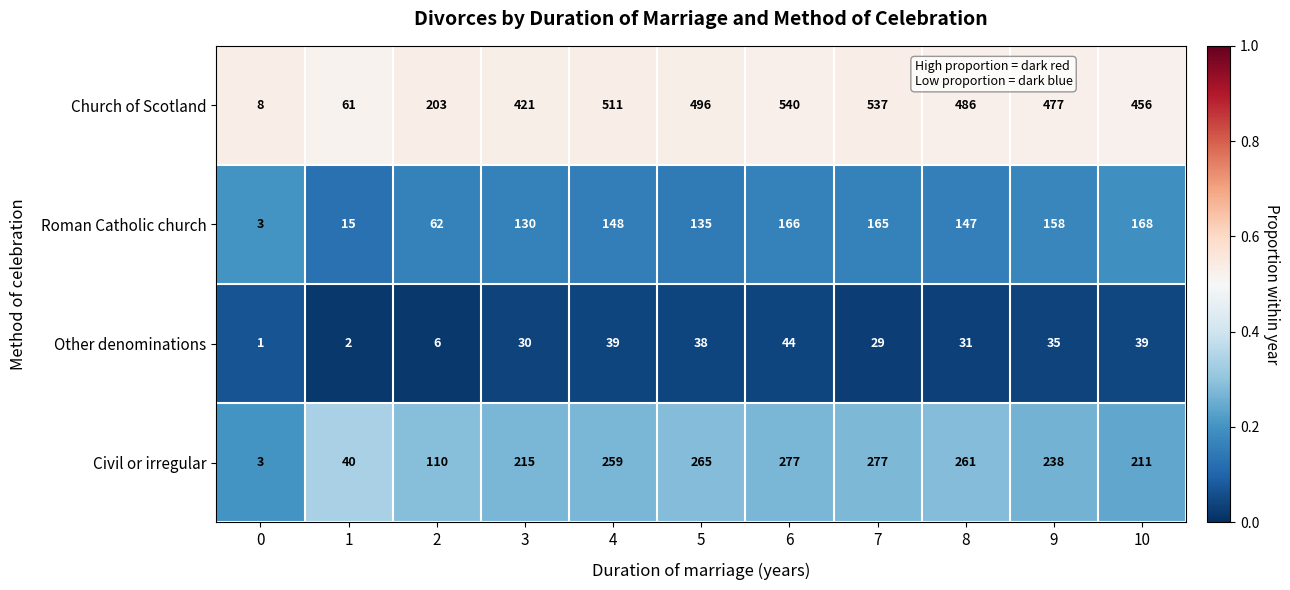

What is the average value of the Church of Scotland series?

381